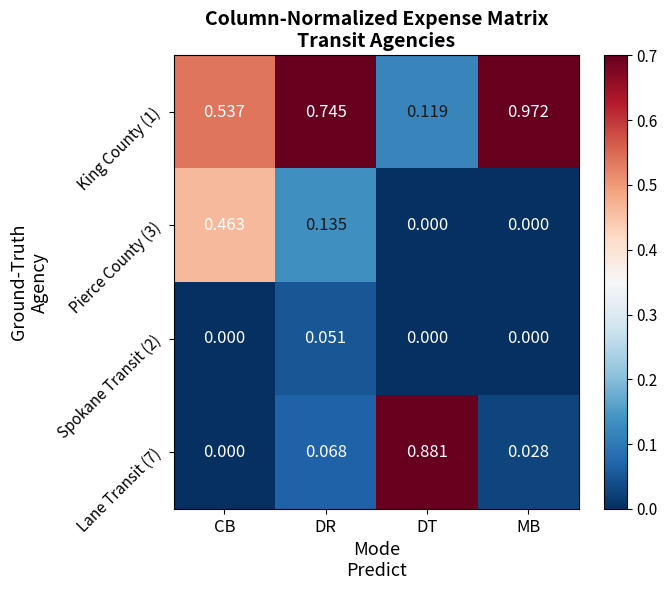

At which label does Pierce County (3) reach its peak?

CB